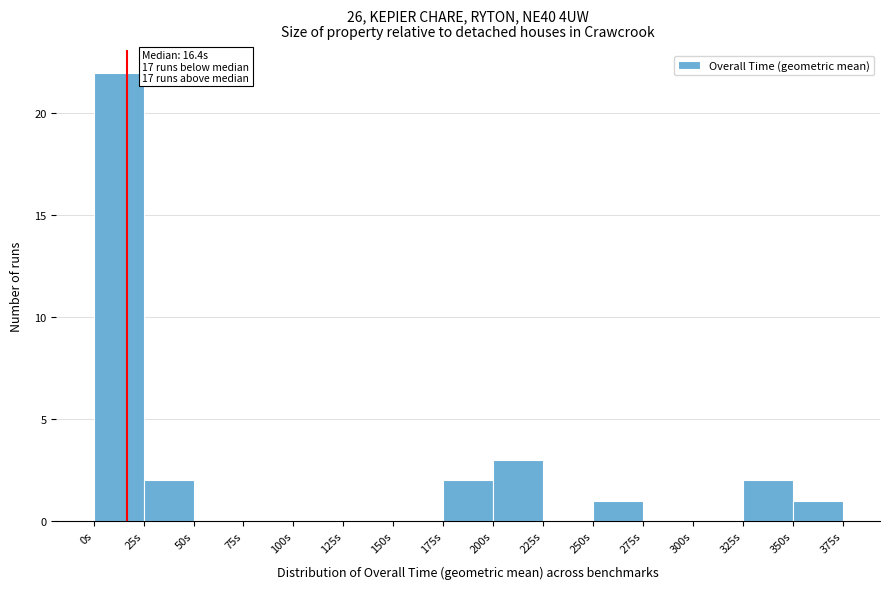

Which range on the x-axis has the tallest bar?

0 to 25